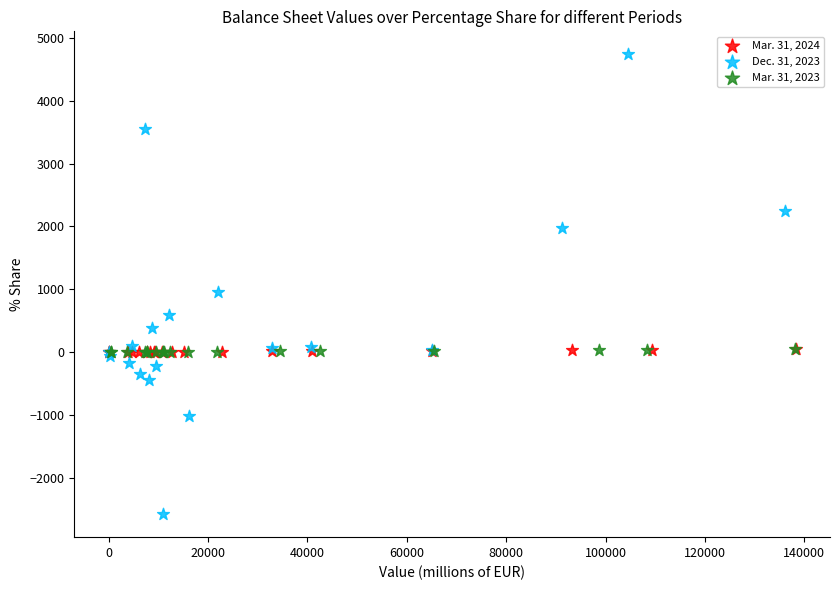

Which series contains the lowest Y value?

Dec. 31, 2023